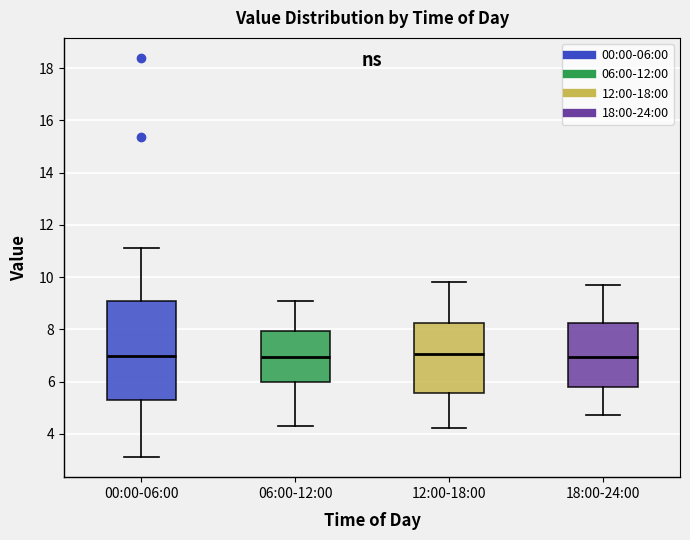

Reading left to right, transcribe this box plot: for each box, give where its median line is, the range the box spans, and where its two whiskers end, as read against the y-axis. The values are not printed on the chart, so give them approximately, as read against the axis.

00:00-06:00: median 7.0, box 5.2 to 9.0, whiskers 3.2 to 11.2
06:00-12:00: median 7.0, box 6.0 to 8.0, whiskers 4.4 to 9.2
12:00-18:00: median 7.0, box 5.6 to 8.2, whiskers 4.2 to 9.8
18:00-24:00: median 7.0, box 5.8 to 8.2, whiskers 4.8 to 9.8